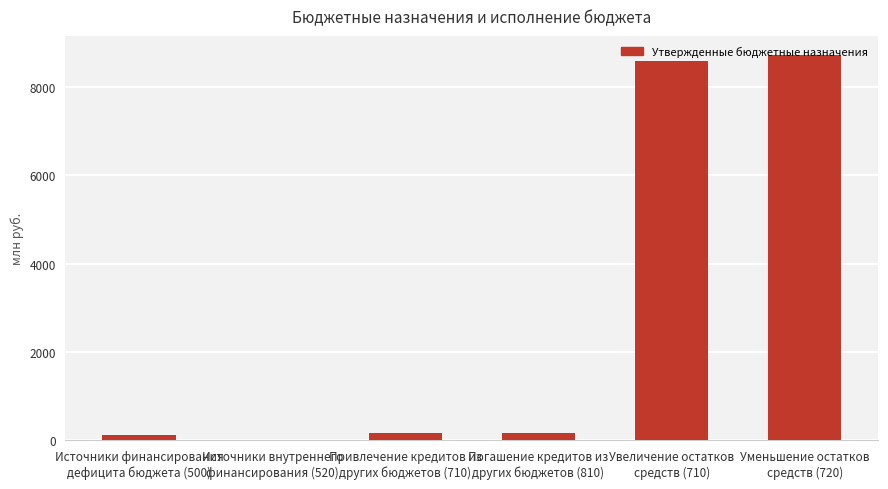

What is the change in value from Привлечение кредитов из
других бюджетов (710) to Уменьшение остатков
средств (720)?

+8544.1